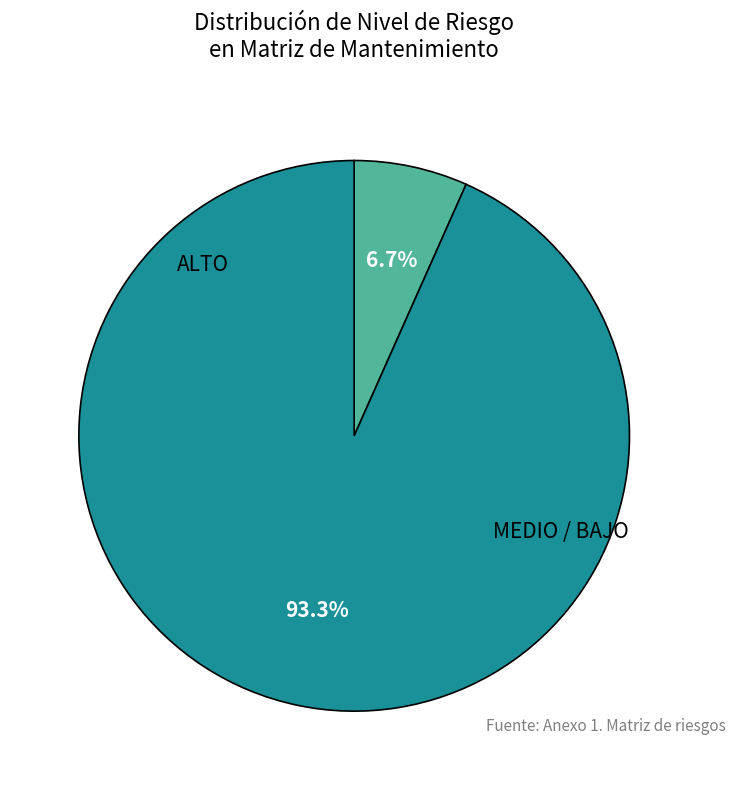

How many slices are in this pie chart?

2